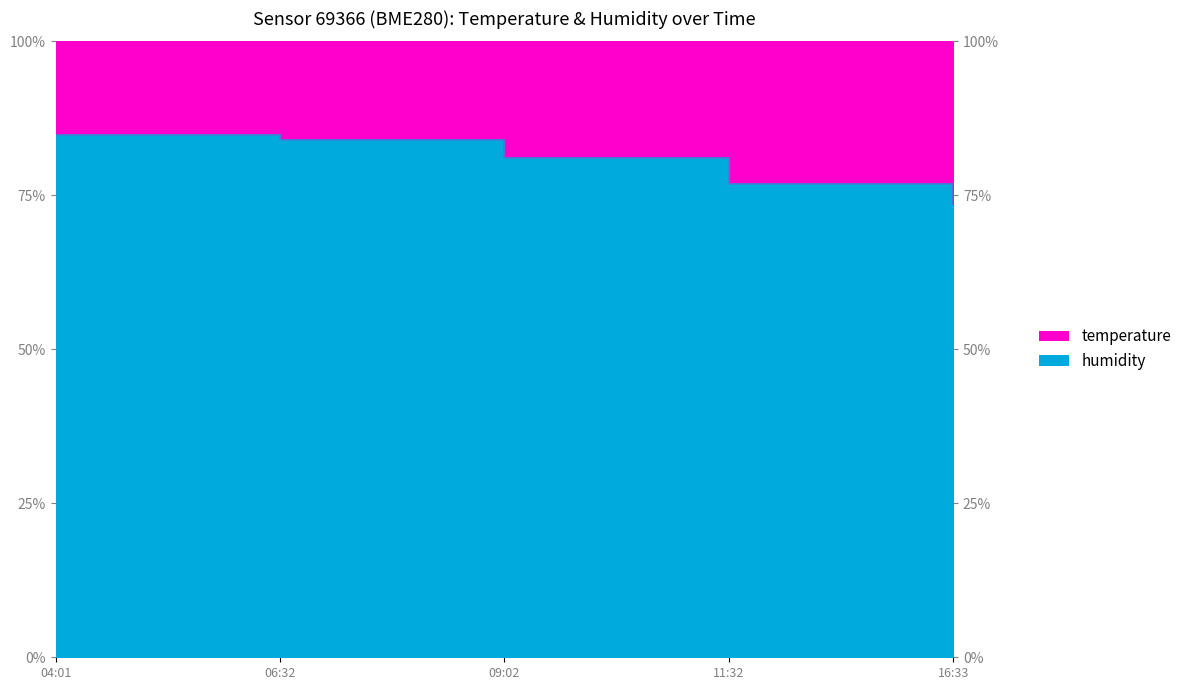

What is the average value?

80.2